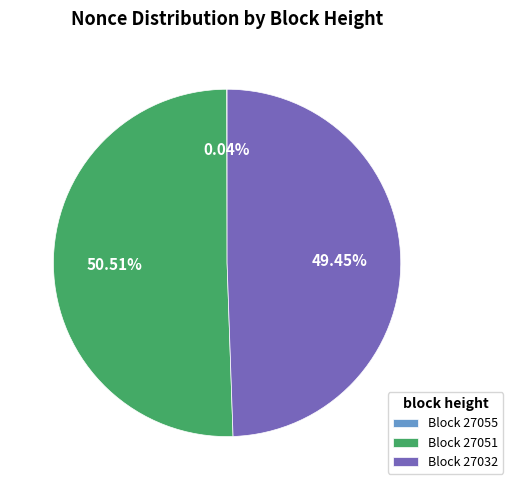

Approximately how many times larger is the value at Block 27051 compared to Block 27032?

1.0